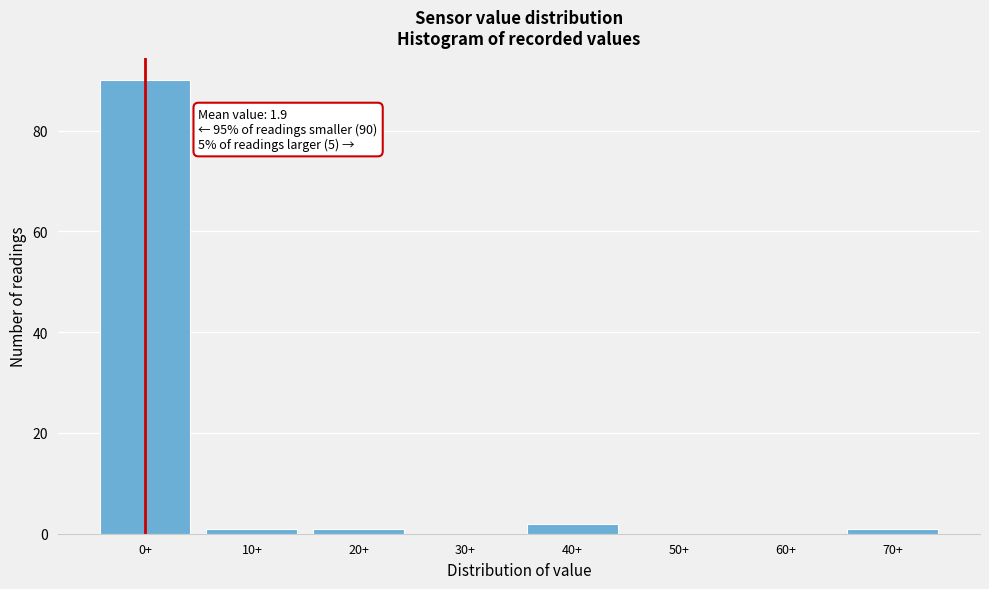

Reading left to right, extract all data points from this chart.

0+=90	10+=1	20+=1	30+=0	40+=2	50+=0	60+=0	70+=1